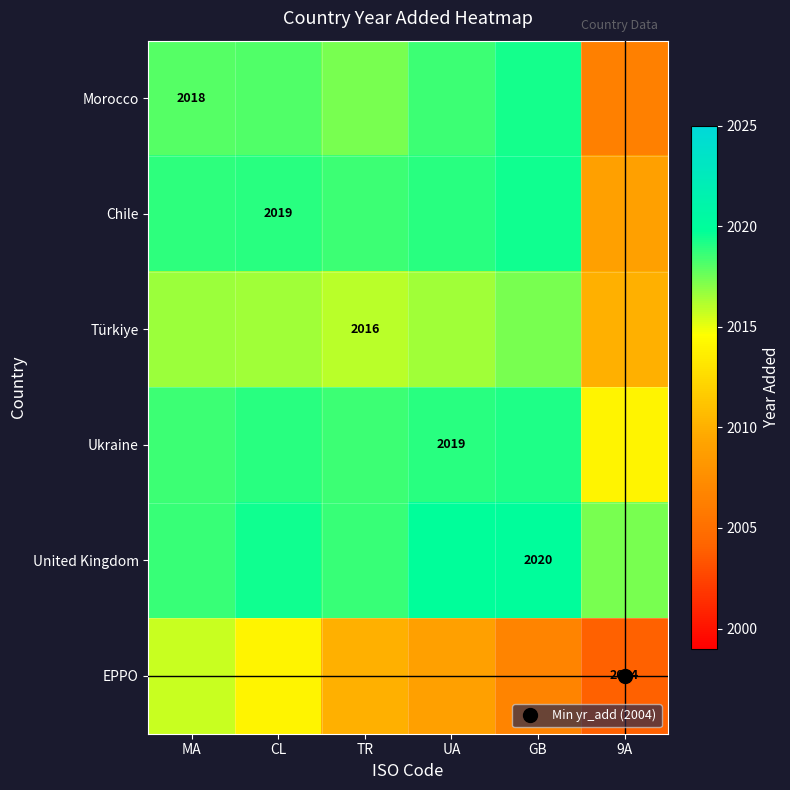

What is the difference between the maximum and minimum values in the Morocco series?

13.0